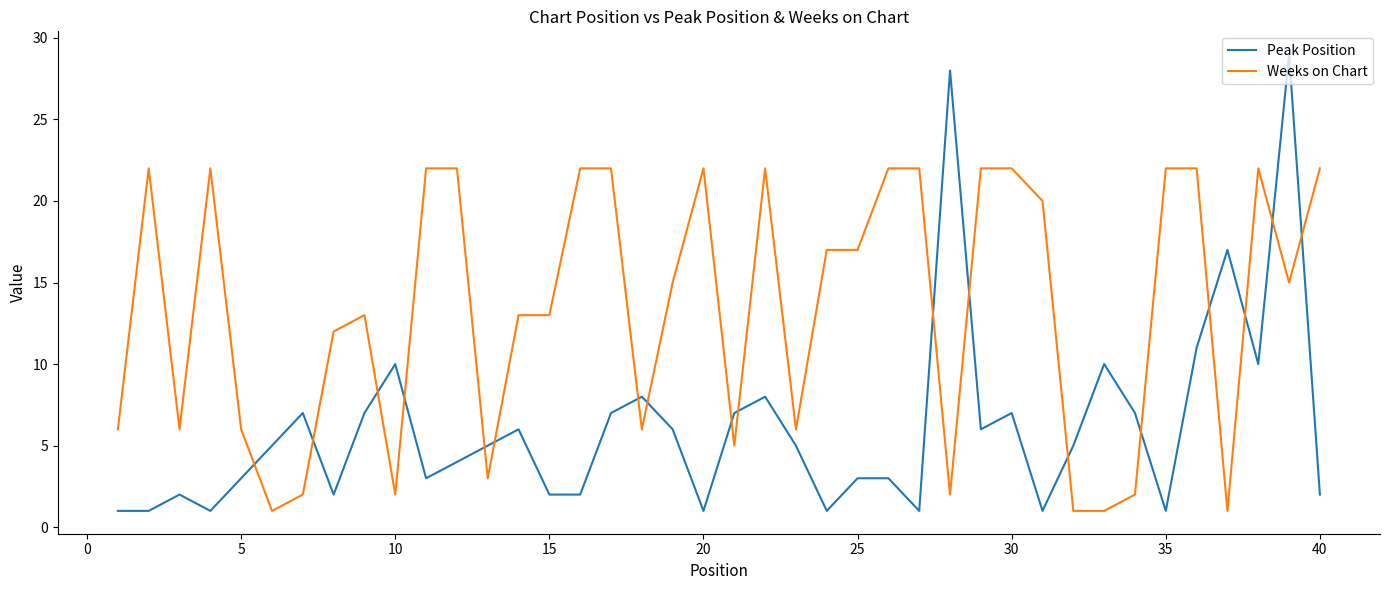

After their last crossing, which series has the higher values: Weeks on Chart or Peak Position?

Weeks on Chart